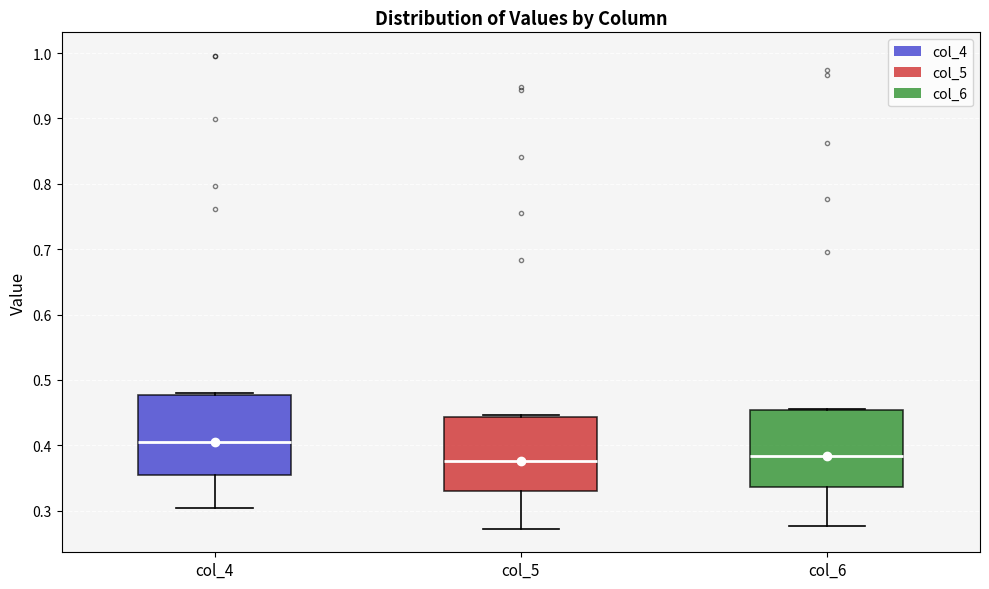

Reading left to right, read every box against the y-axis: the position of its median line, the range the box covers, and the ends of its whiskers. The values are not printed on the chart, so give them approximately, as read against the axis.

col_4: median 0.40, box 0.36 to 0.48, whiskers 0.30 to 0.48
col_5: median 0.38, box 0.33 to 0.44, whiskers 0.27 to 0.45
col_6: median 0.38, box 0.34 to 0.45, whiskers 0.28 to 0.46